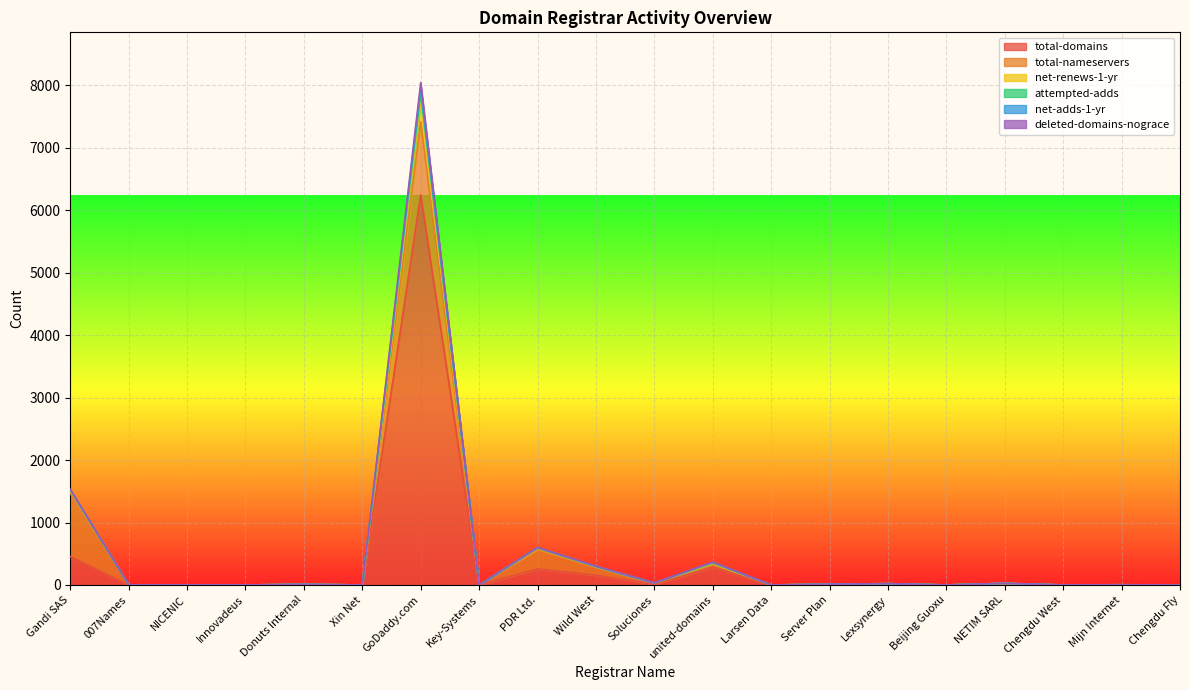

In attempted-adds, how many points are lower than both neighbors (excluding endpoints)?

6